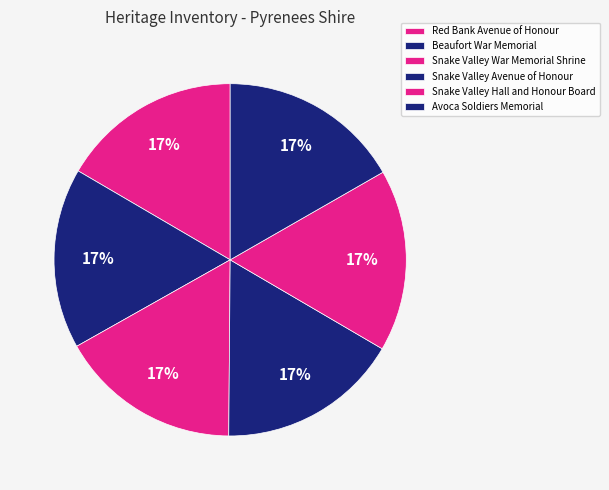

Count the number of slices in the pie.

6